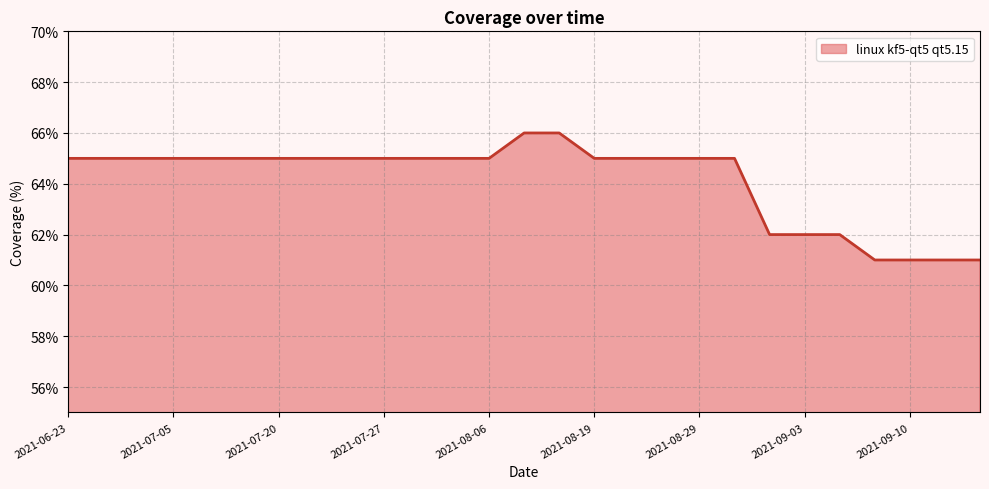

What is the smallest value displayed?

61